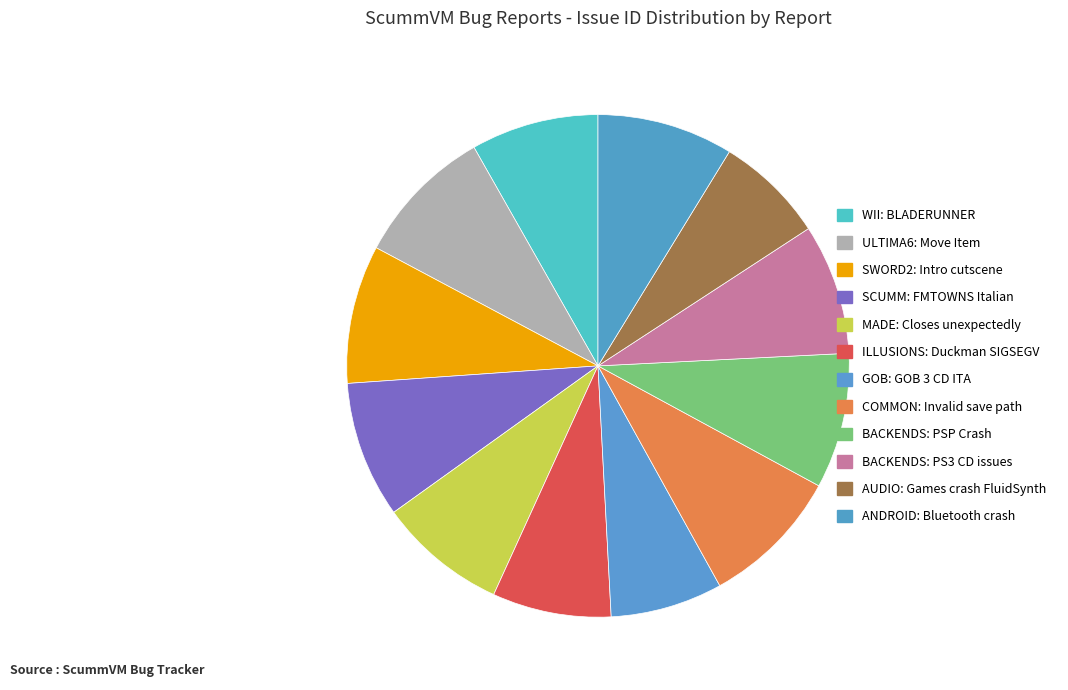

Count the number of slices in the pie.

12